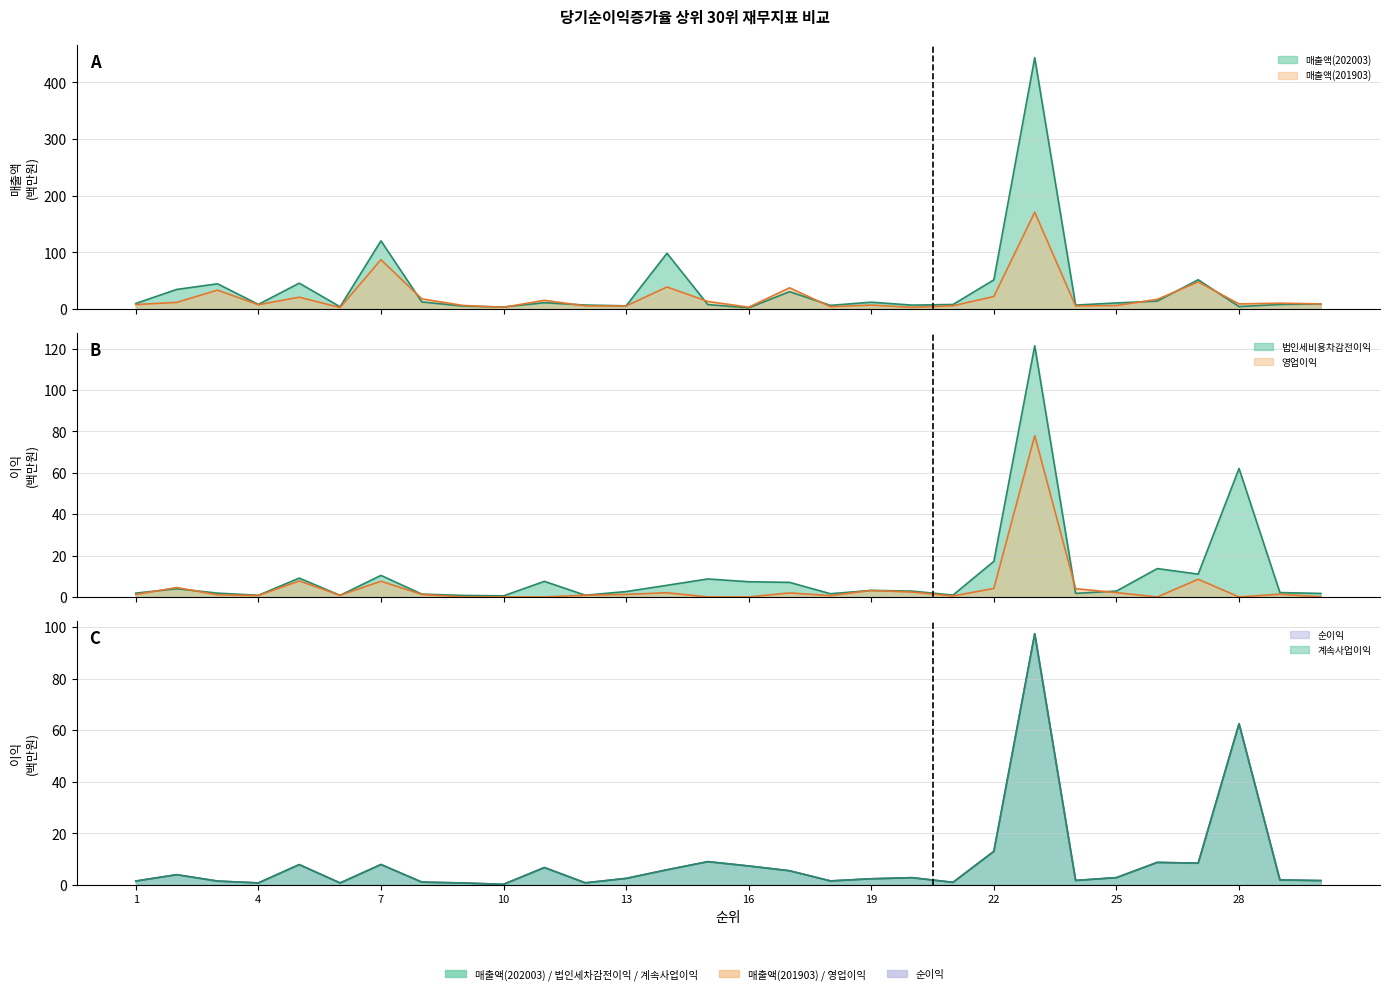

At 9, list the series in order from smallest to largest.

영업이익(202003), 법인세비용차감전이익(202003), 계속사업이익(202003), 순이익(202003), 매출액(202003), 매출액(201903)